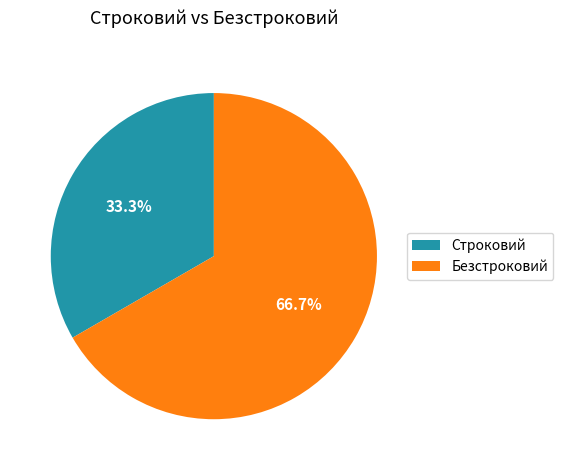

Combined, what portion of the pie is Строковий and Безстроковий?

100.0%